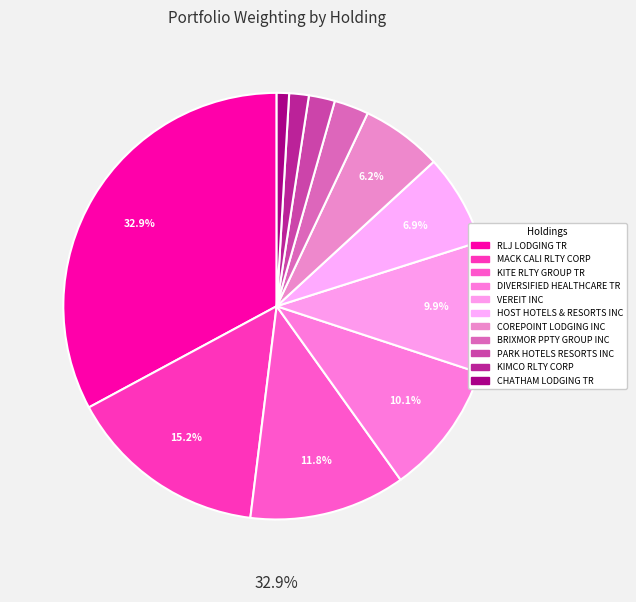

Combined, what portion of the pie is MACK CALI RLTY CORP and KIMCO RLTY CORP?

16.6%